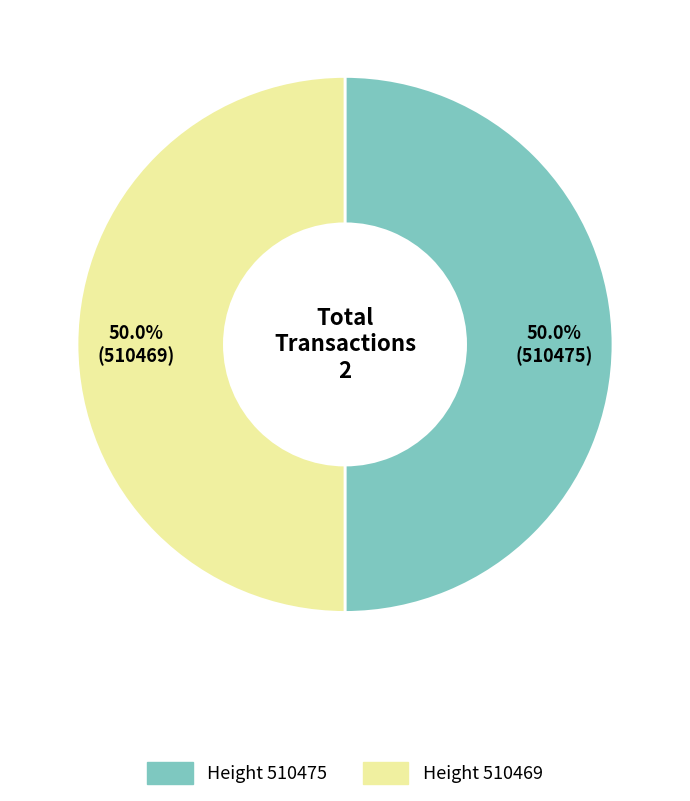

How many segments does this pie chart have?

2